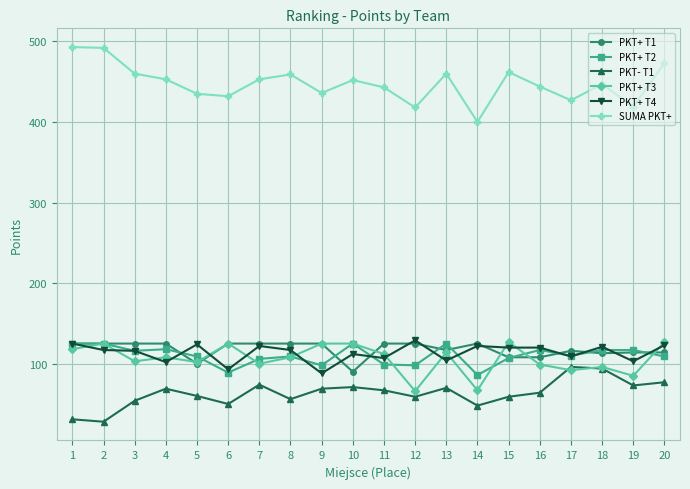

What is the sum of all PKT+ T2 values?

2205